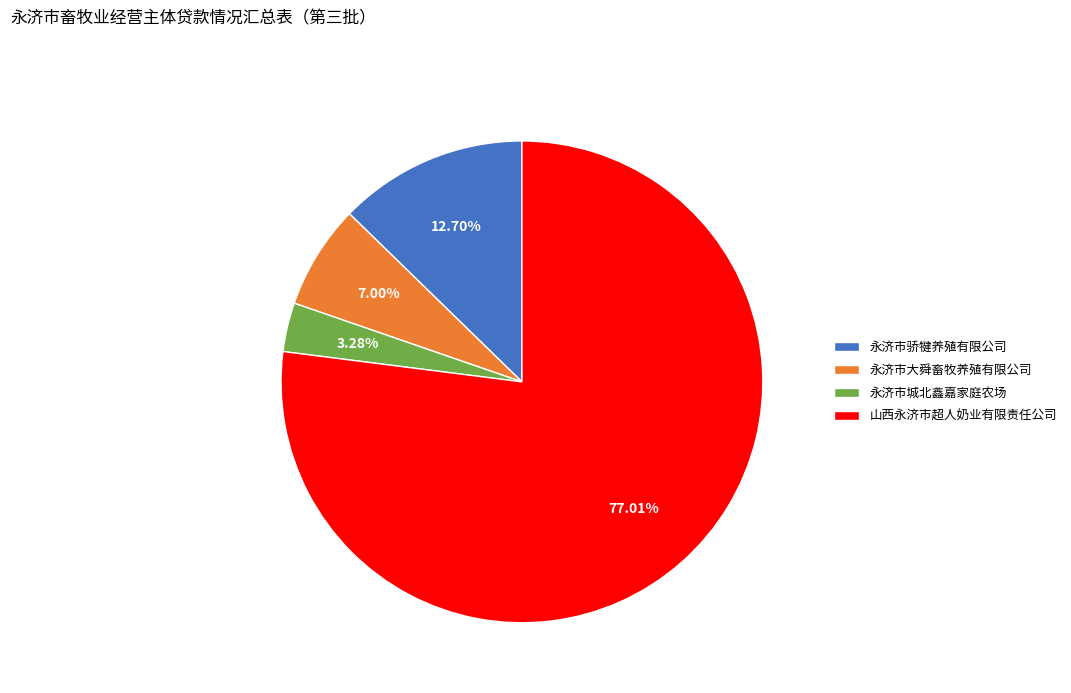

To the nearest percent, what is the combined percentage of 永济市骄犍养殖有限公司 and 山西永济市超人奶业有限责任公司?

90%